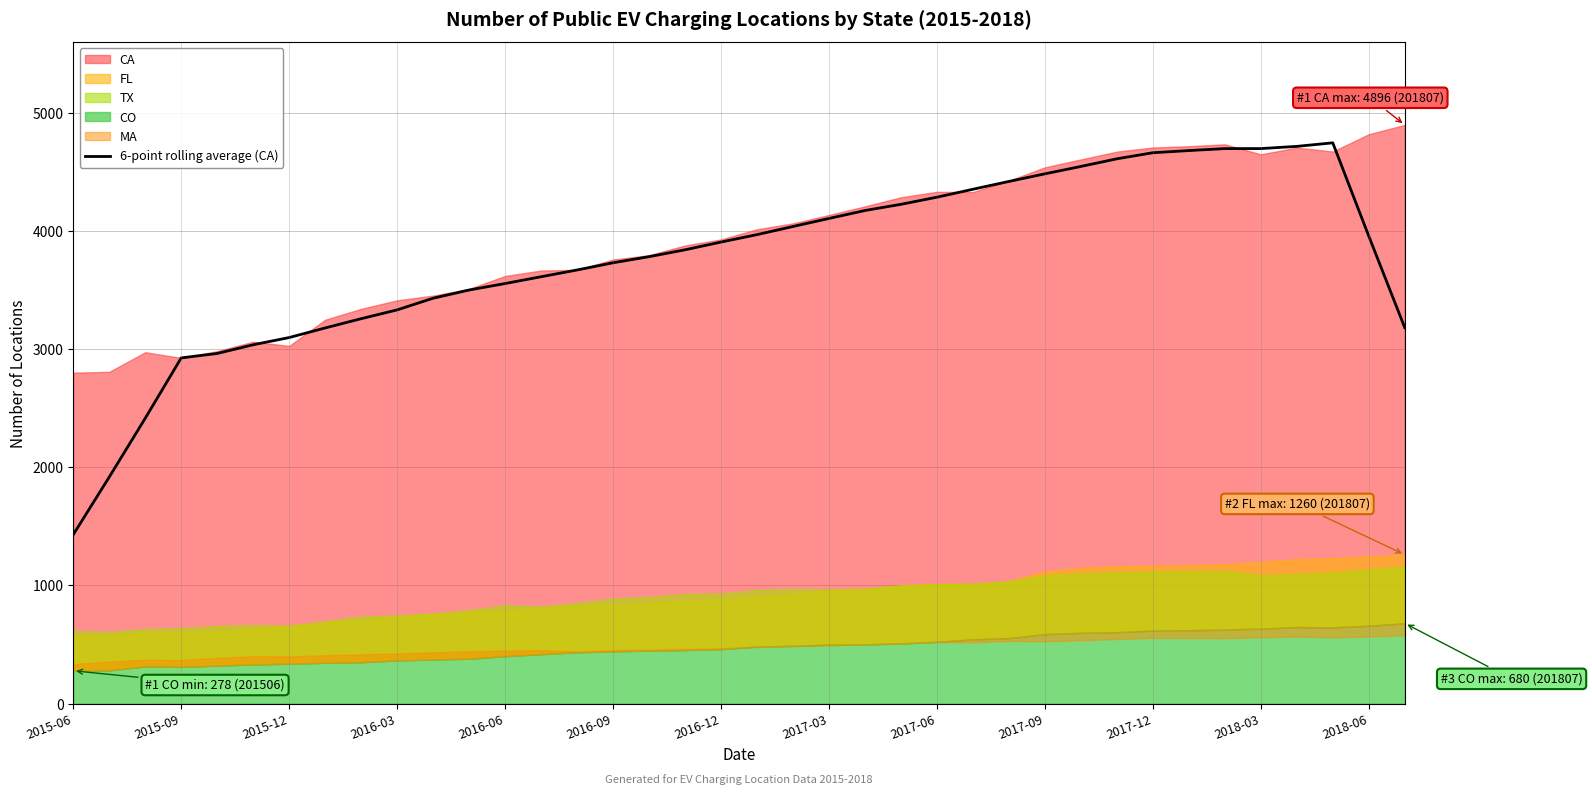

What is the lowest value of the 6-point rolling average (CA) series?

1430.0